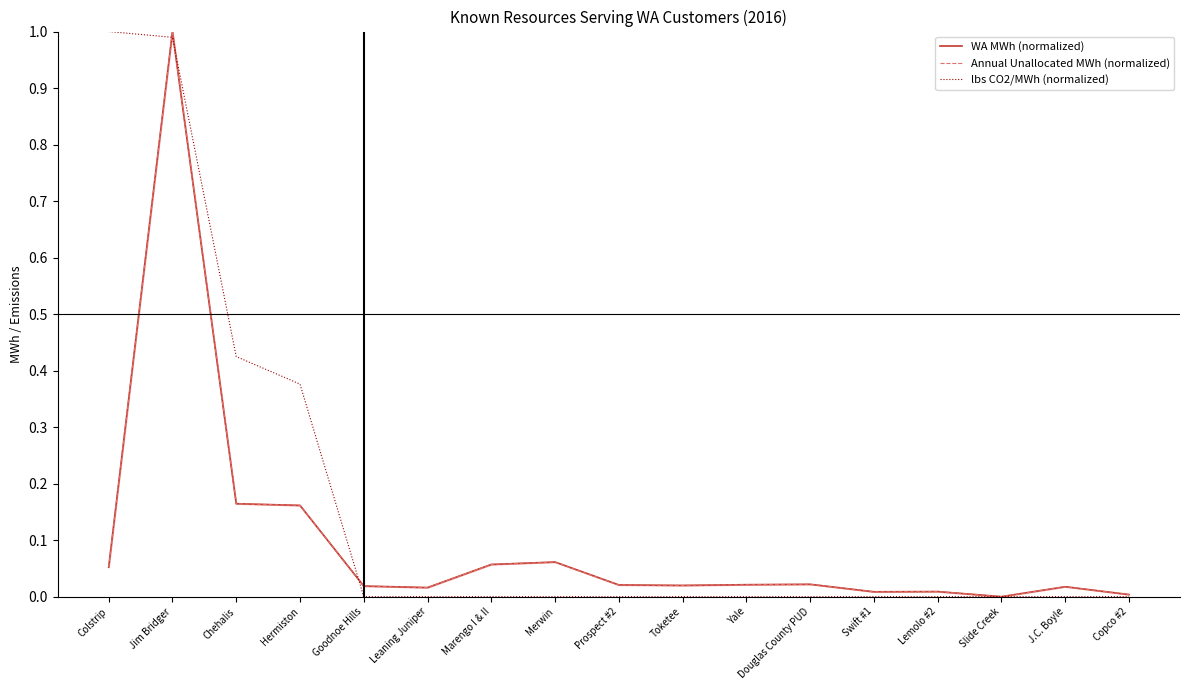

At which category is the sum across all series the highest?

Jim Bridger